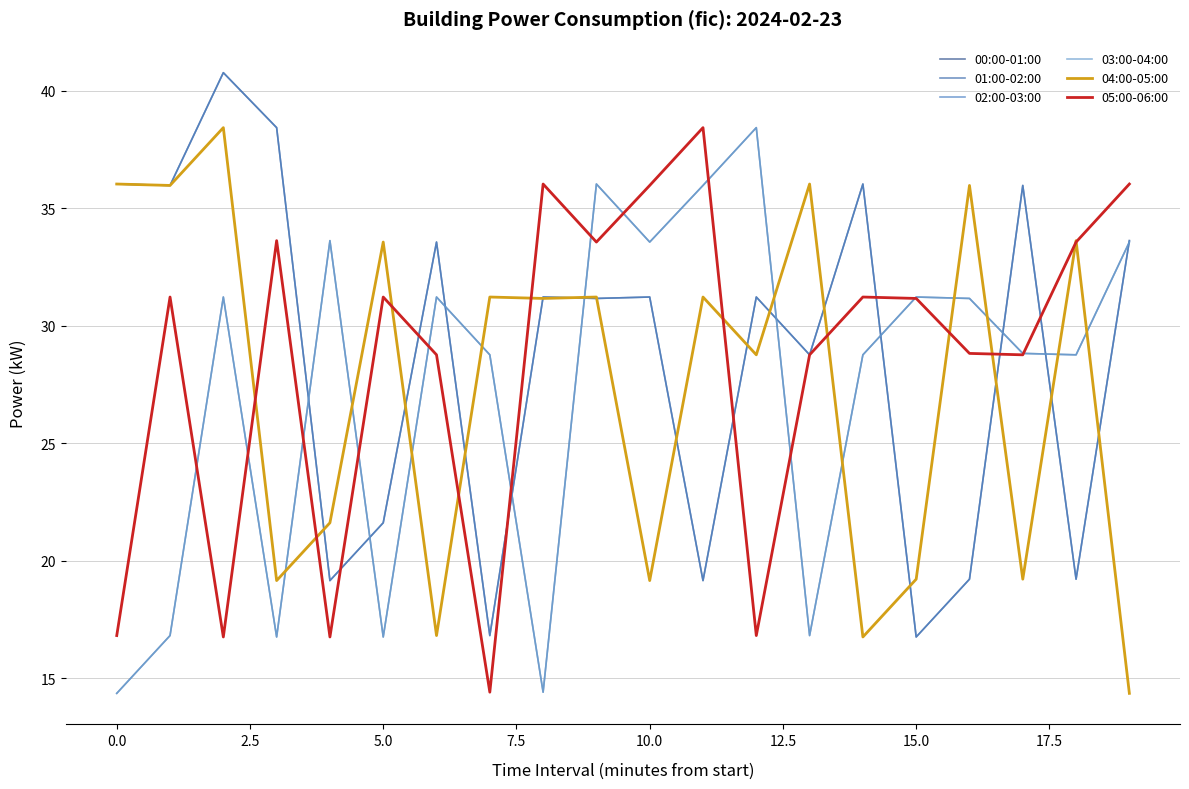

Is this an area chart (filled region under the line)?

No